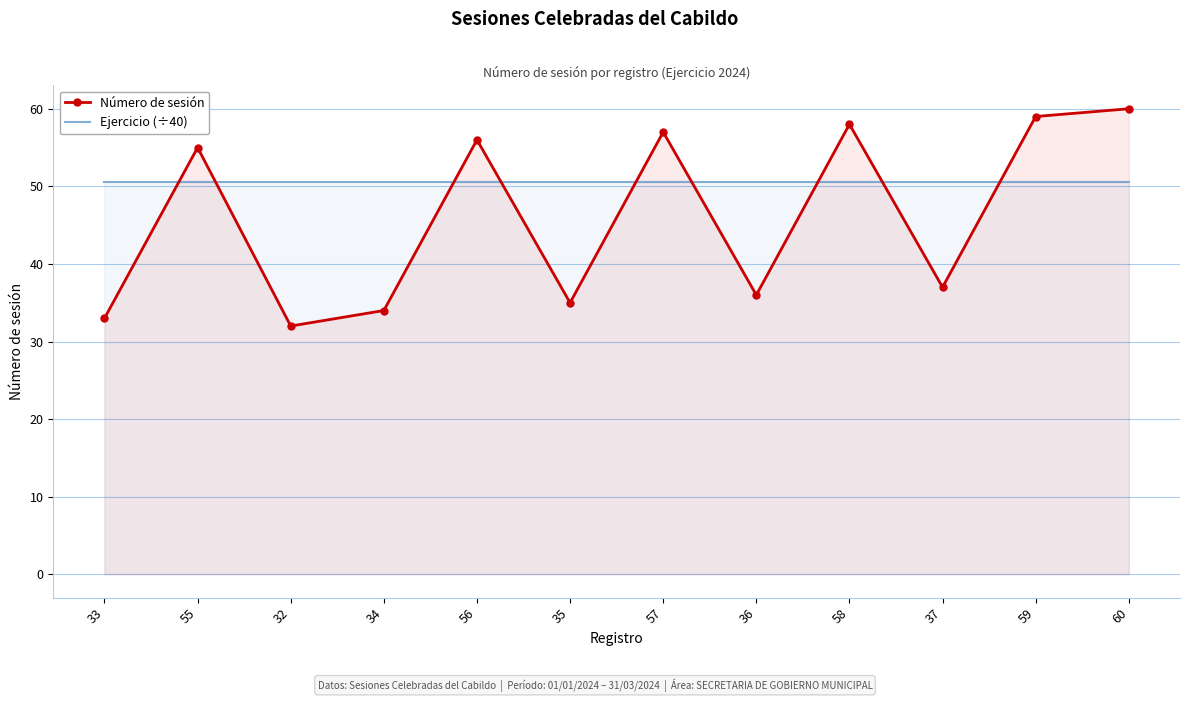

Between which two adjacent categories do Ejercicio (÷40) and Número de sesión first intersect?

33 and 55